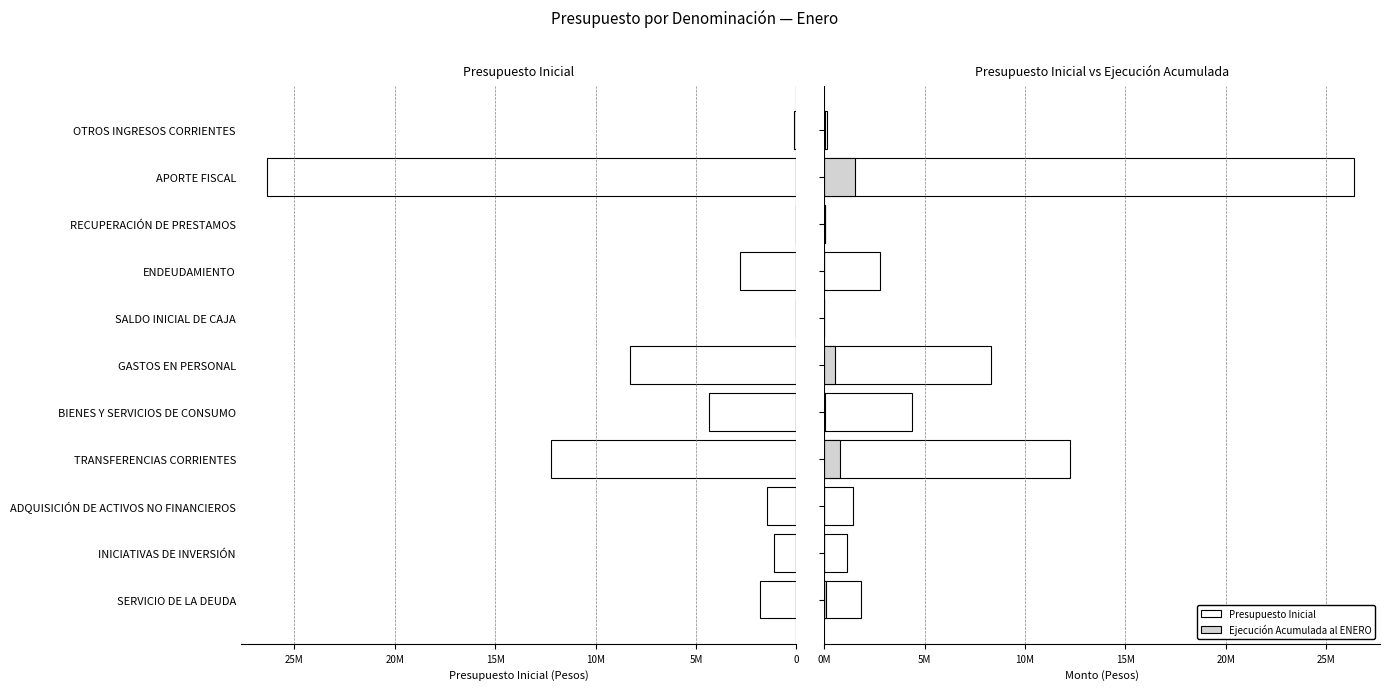

How many values in the Ejecución Acumulada al ENERO series exceed 43757?

5